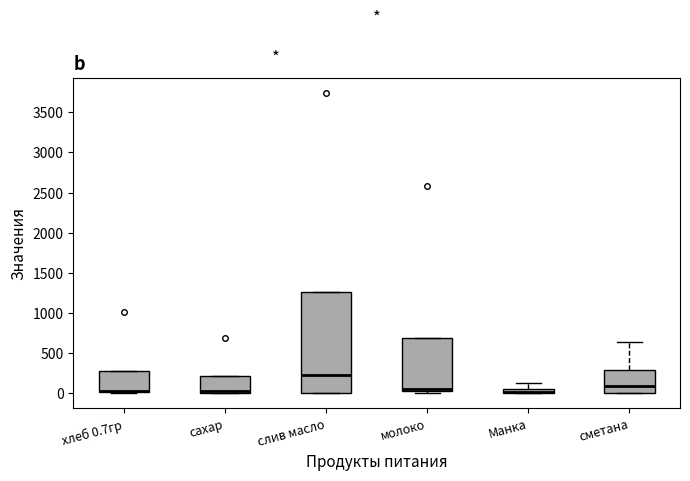

Where does the median line of the box for сахар sit on the y-axis? The values are not printed on the chart, so give them approximately, as read against the axis.

50